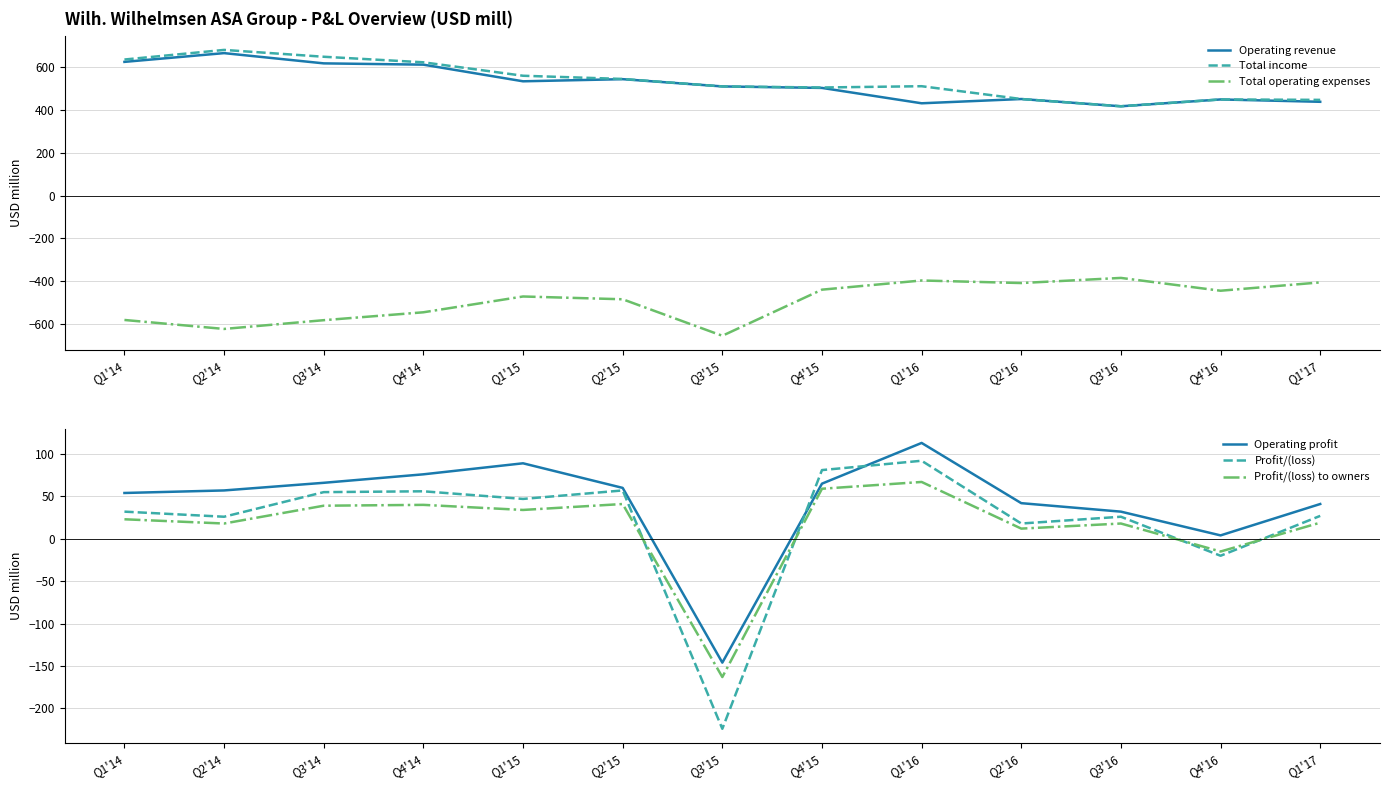

Where is the first local maximum for Profit/(loss)?

Q4'14